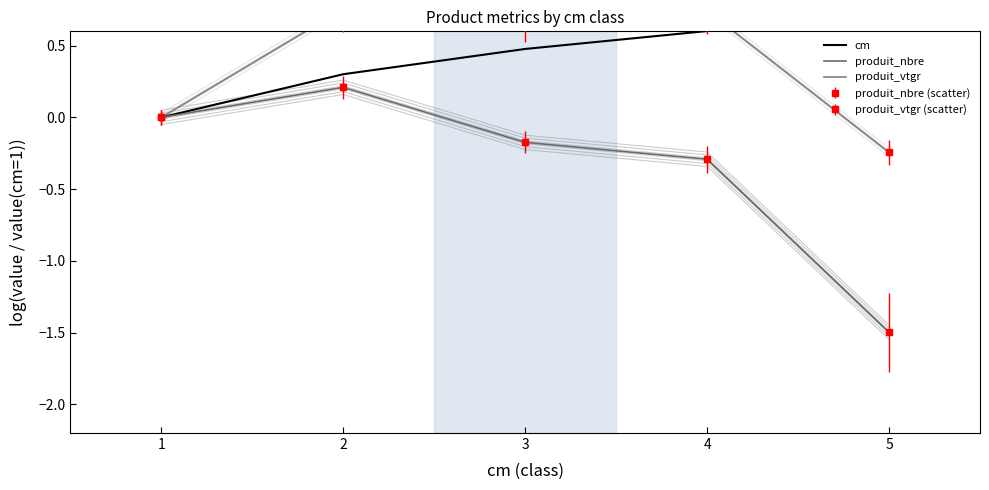

Reading right to left, extract all data points from this chart.

cm: 0.7	0.6	0.5	0.3	0.0
produit_nbre: -1.5	-0.3	-0.2	0.2	0.0
produit_vtgr: -0.2	0.7	0.7	0.8	0.0